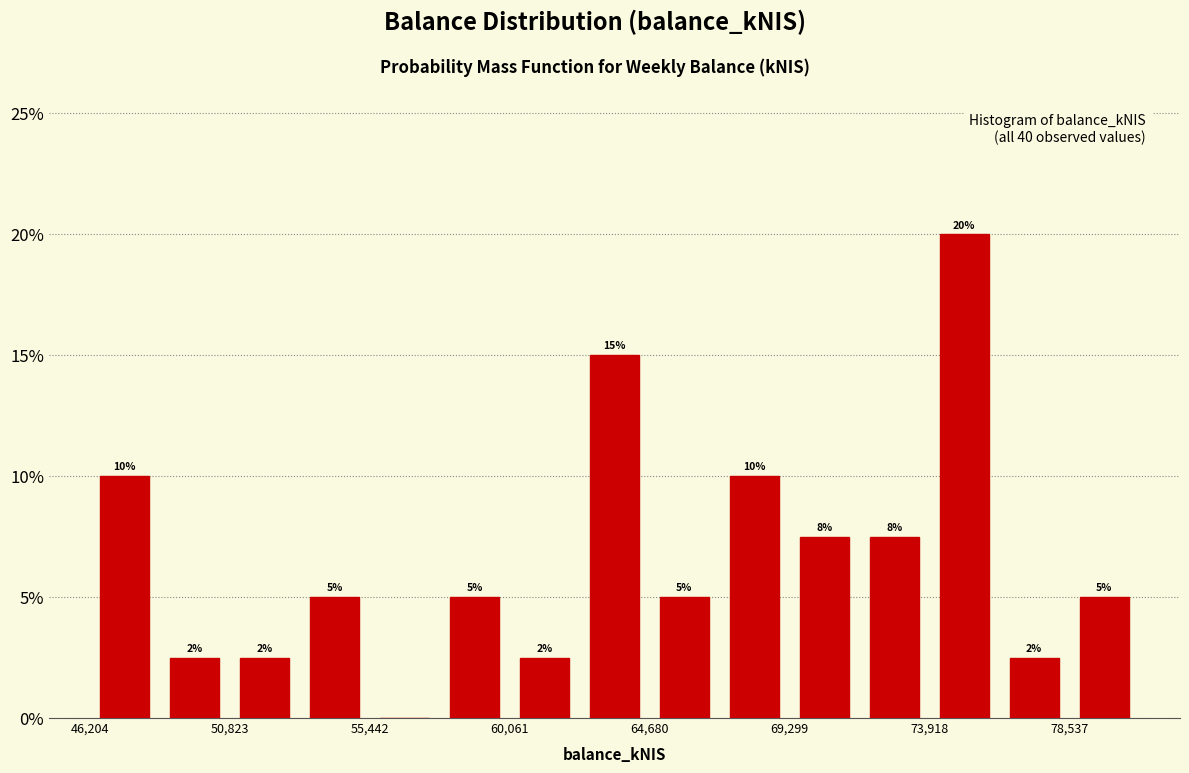

Which range on the x-axis has the tallest bar?

74000 to 76000